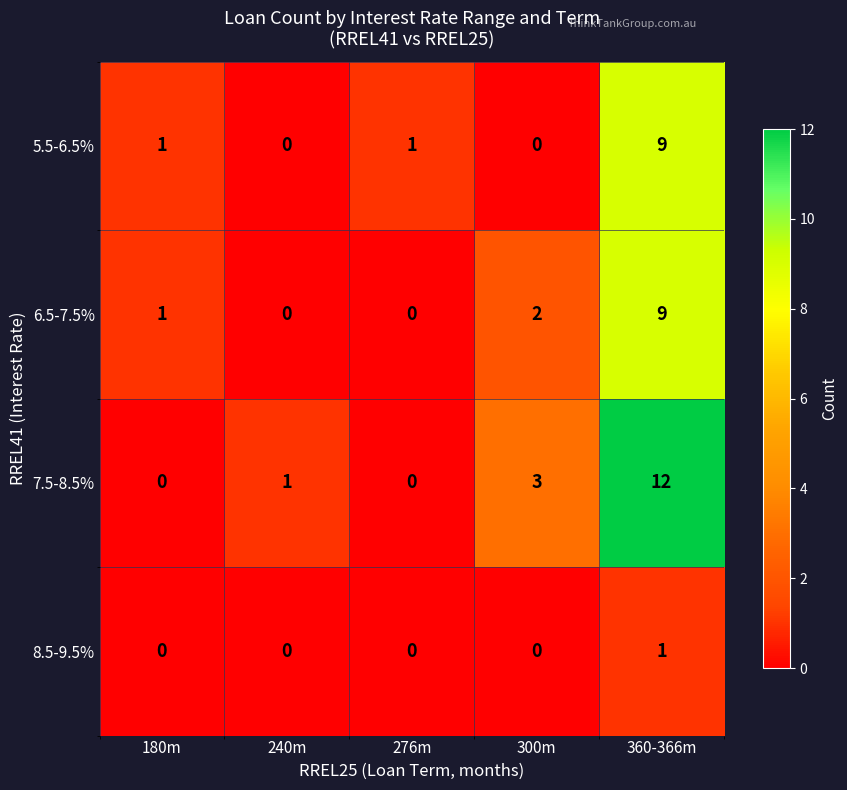

Reading right to left, list all the values displayed in this chart.

5.5-6.5%: 9	0	1	0	1
6.5-7.5%: 9	2	0	0	1
7.5-8.5%: 12	3	0	1	0
8.5-9.5%: 1	0	0	0	0